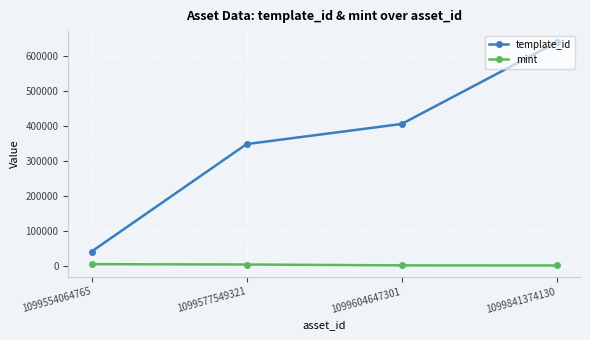

True or false: mint and template_id cross at least once.

False